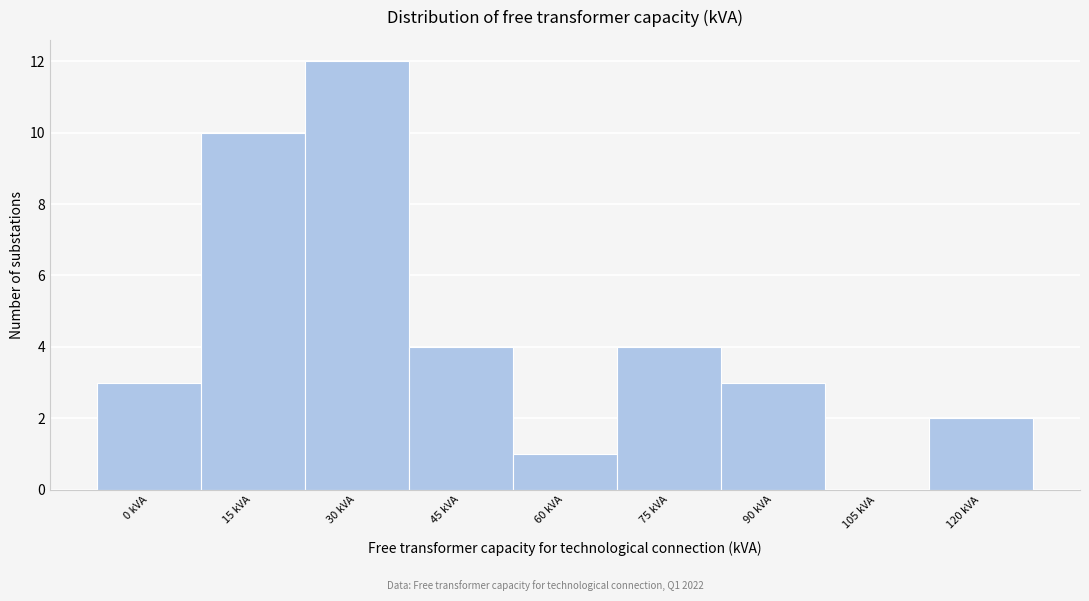

Reading left to right, extract all data points from this chart.

0 kVA=3	15 kVA=10	30 kVA=12	45 kVA=4	60 kVA=1	75 kVA=4	90 kVA=3	105 kVA=0	120 kVA=2